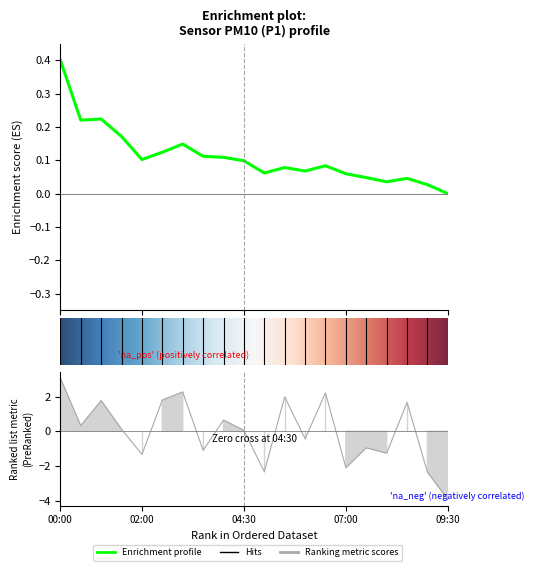

What is the difference between the maximum and minimum values?

7.0